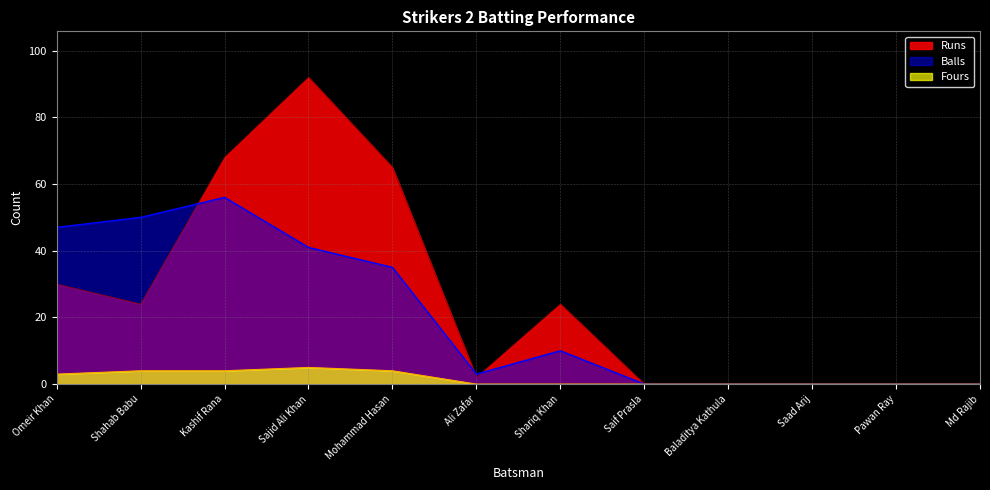

Rank the categories by Balls value from lowest to highest.

Saif Prasla, Baladitya Kathula, Saad Arij, Pawan Ray, Md Rajib, Ali Zafar, Shariq Khan, Mohammad Hasan, Sajid Ali Khan, Omeir Khan, Shahab Babu, Kashif Rana